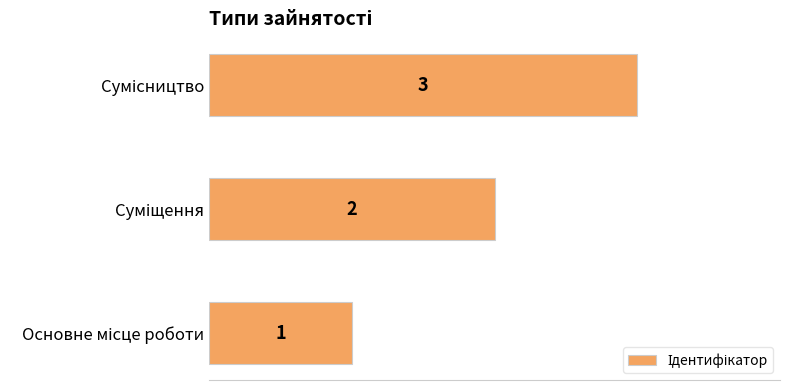

Count the number of categories in the chart.

3